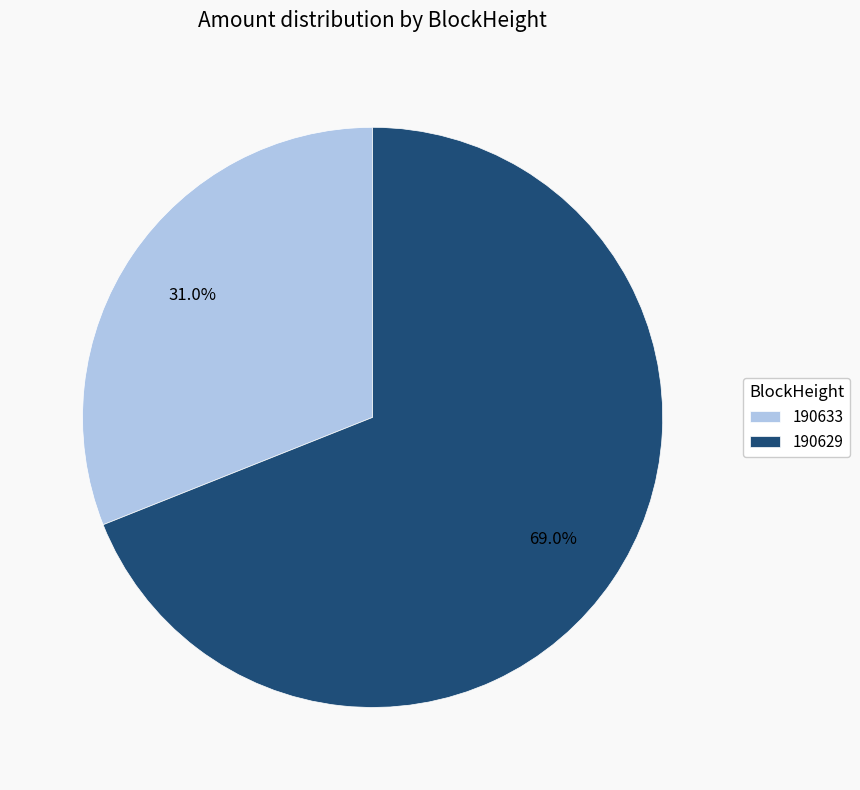

What is the smallest slice in the pie chart?

190633